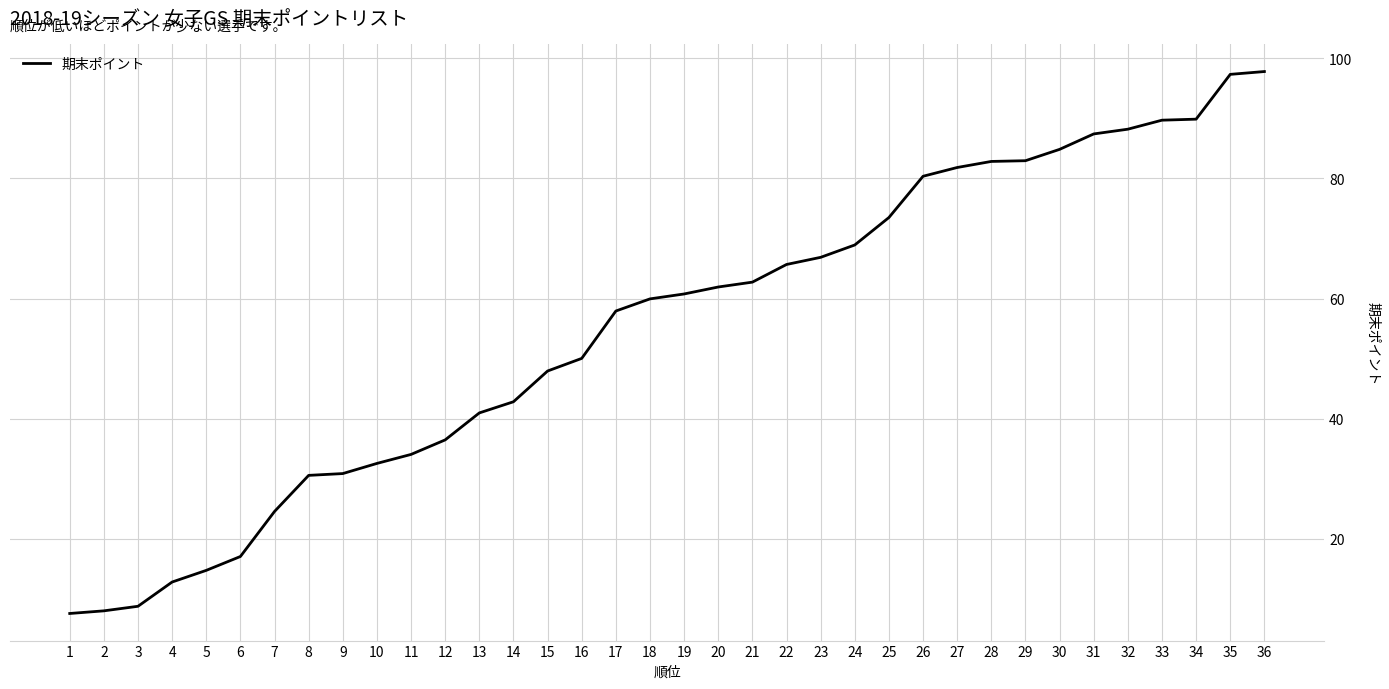

What is the difference between the values at 29 and 35?

14.4